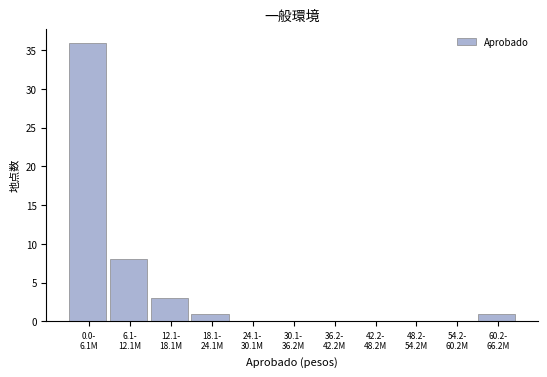

What is the maximum value shown in the chart?

36